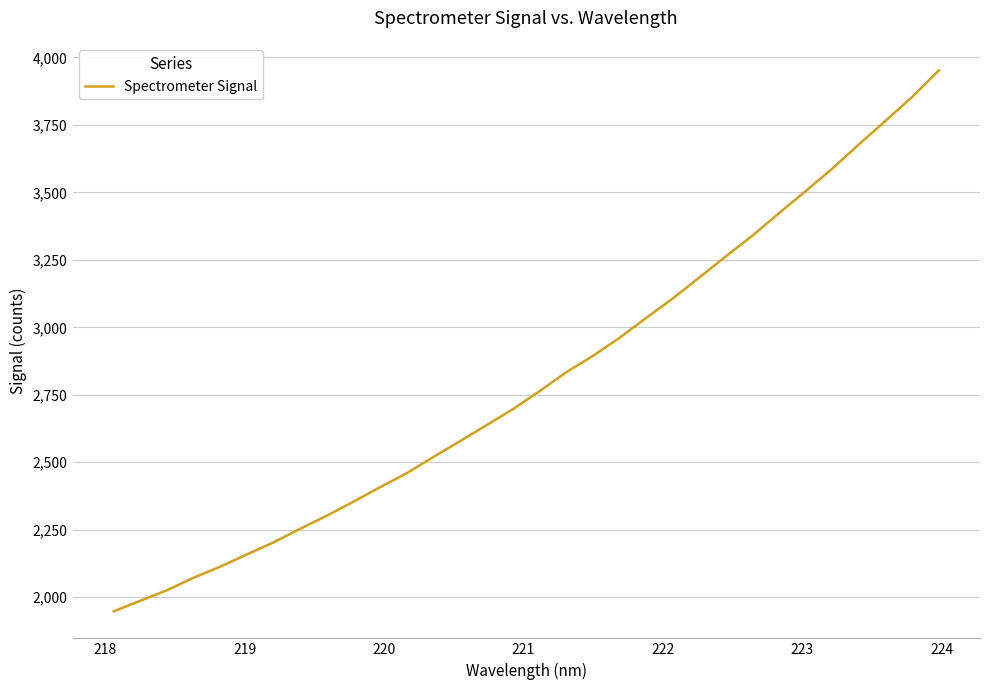

What is the minimum value shown in the chart?

1947.9